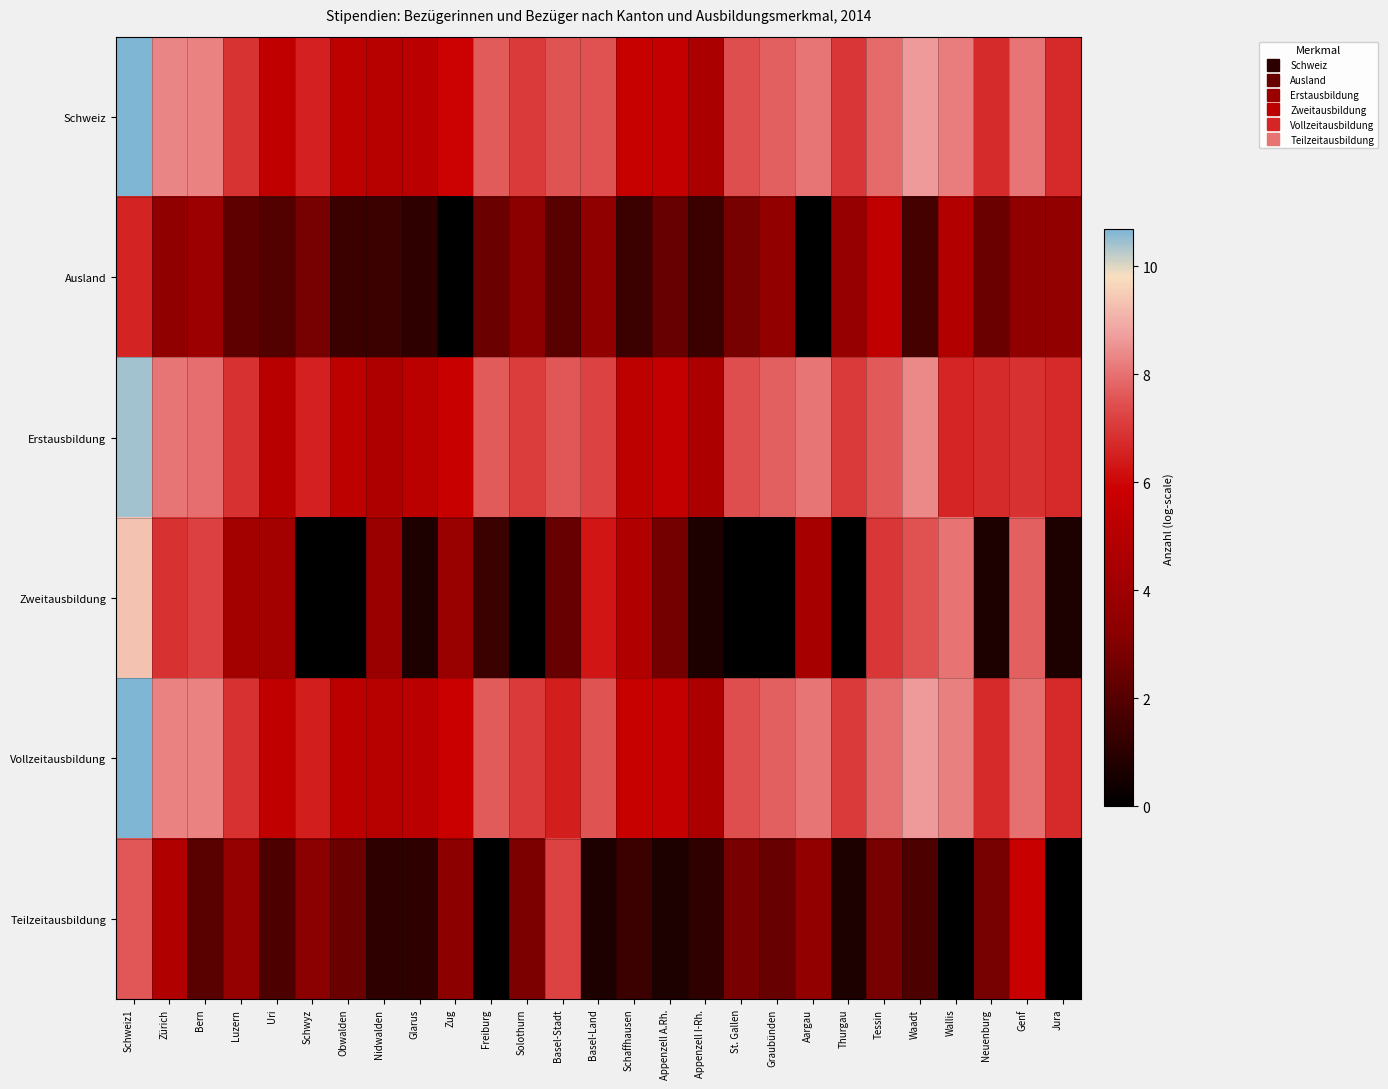

How many distinct data groups are displayed?

6